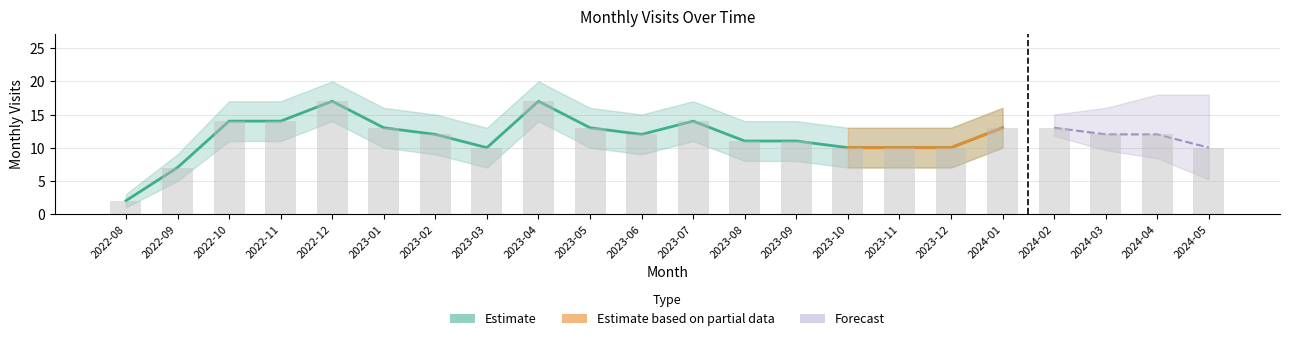

How many categories are shown in the chart?

22